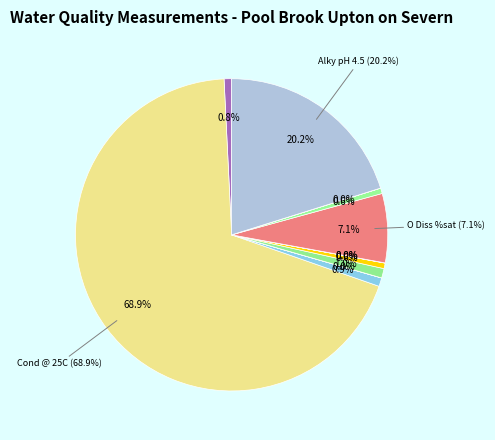

Which category accounts for the majority?

Cond @ 25C